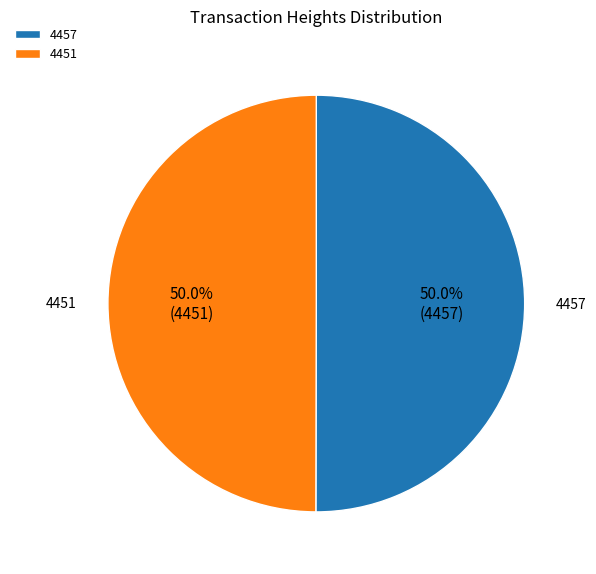

To the nearest percent, what percentage of the pie is 4457?

50%